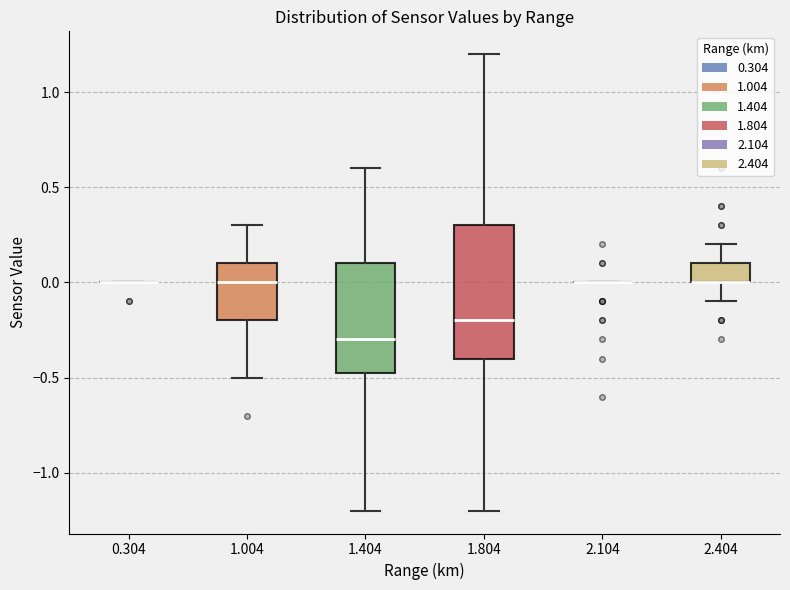

Reading left to right, transcribe this box plot: for each box, give where its median line is, the range the box spans, and where its two whiskers end, as read against the y-axis. The values are not printed on the chart, so give them approximately, as read against the axis.

0.304: box collapsed to a line at 0.00, whiskers 0.00 to 0.00
1.004: median 0.00, box -0.20 to 0.10, whiskers -0.50 to 0.30
1.404: median -0.30, box -0.45 to 0.10, whiskers -1.20 to 0.60
1.804: median -0.20, box -0.40 to 0.30, whiskers -1.20 to 1.20
2.104: box collapsed to a line at 0.00, whiskers 0.00 to 0.00
2.404: median 0.00 (drawn on the box's lower edge), box 0.00 to 0.10, whiskers -0.10 to 0.20